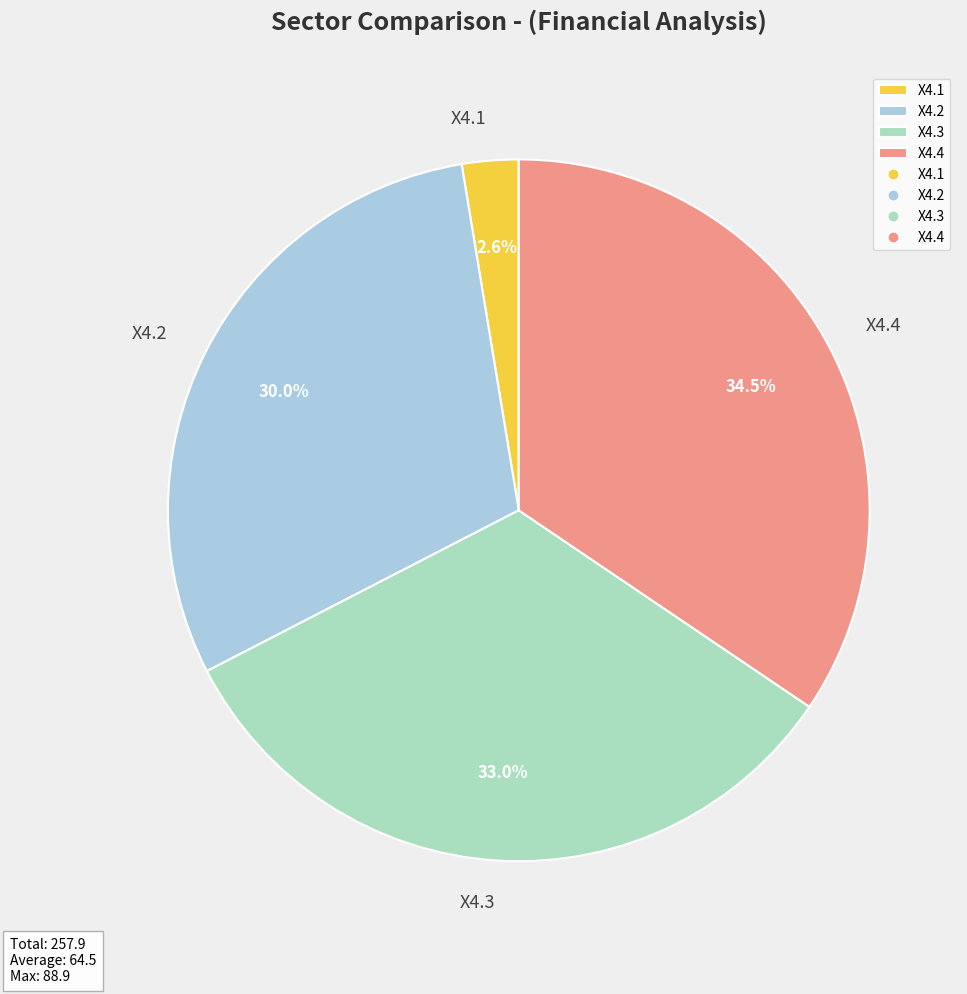

Combined, do X4.1 and X4.2 account for over 50%?

No